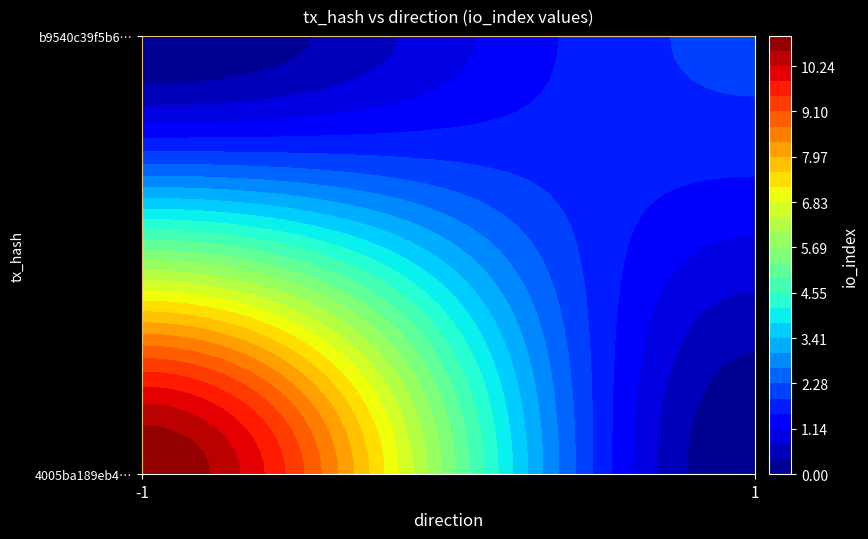

The 4005ba189eb4fd5edf9228887291eabf86c6bb2 series shows -2 at direction. True or false?

False